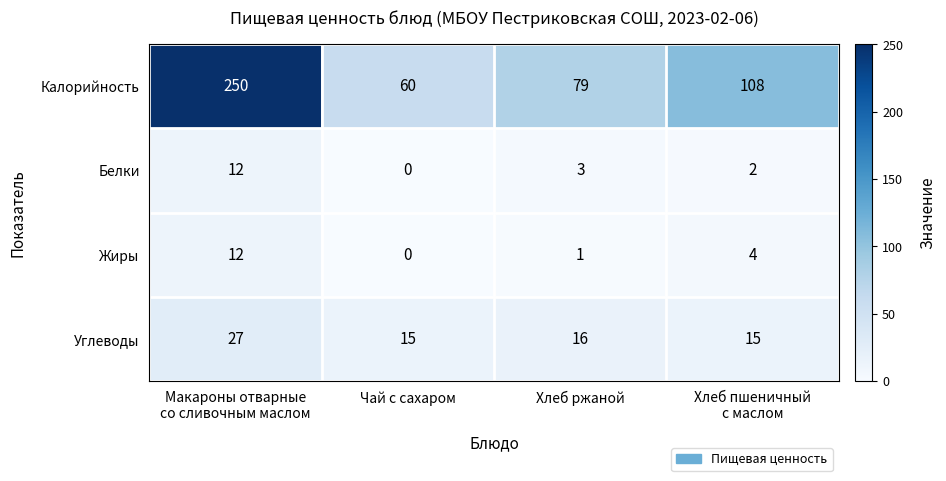

What is the average value of the Углеводы series?

18